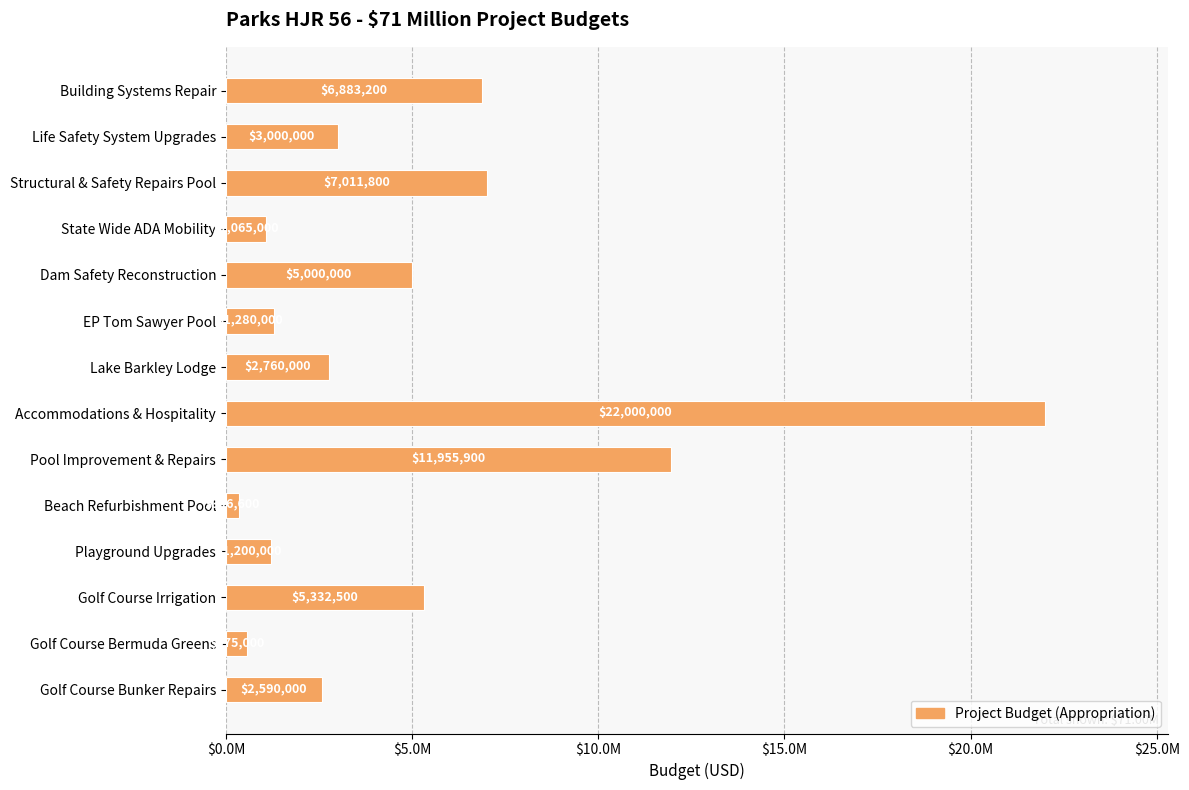

Does the chart contain any negative values?

No